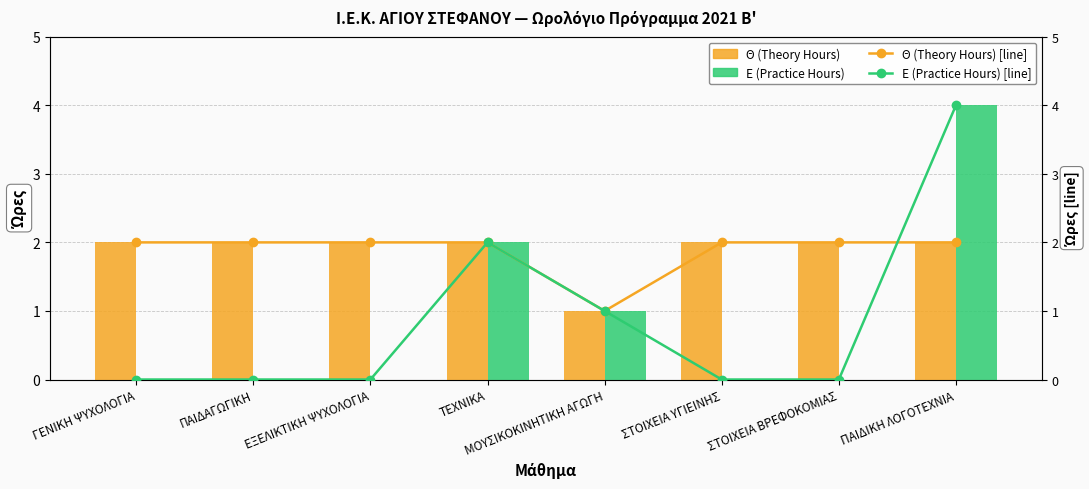

Which series has the largest range (max minus min)?

Ε (Practice Hours)